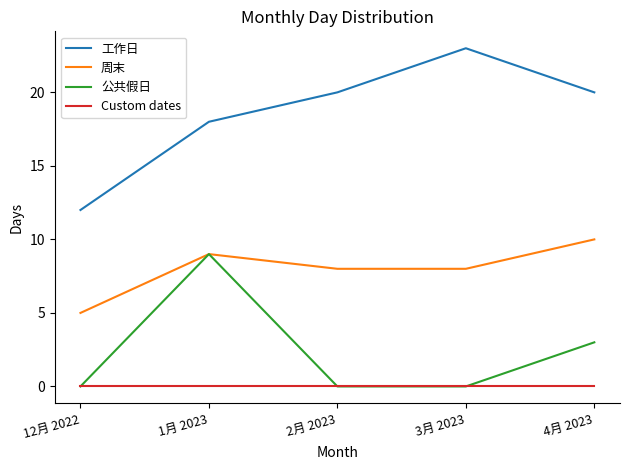

The value of 周末 at 4月 2023 is 10. True or false?

True